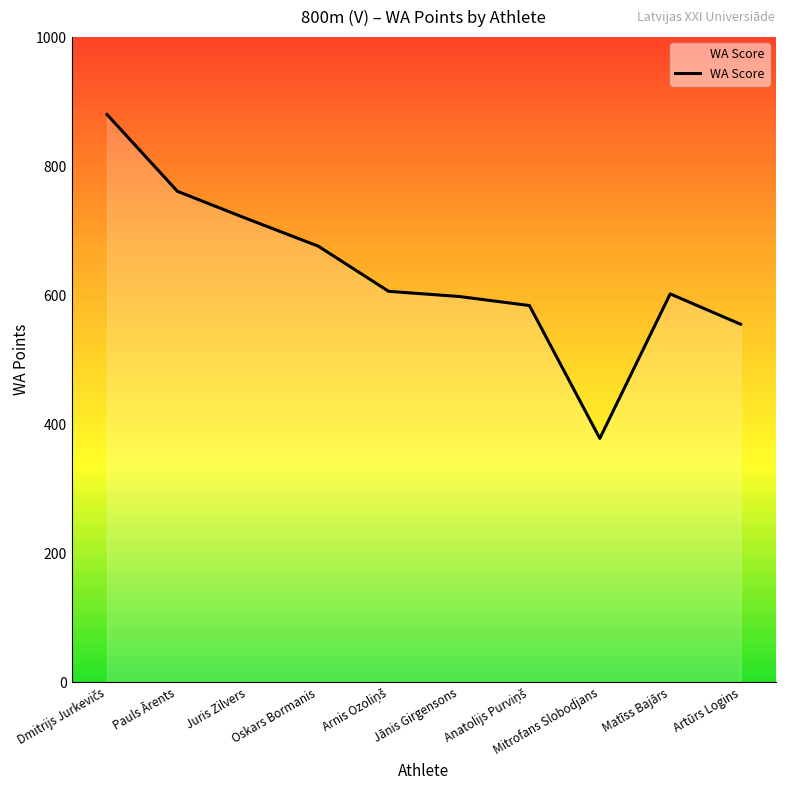

What is the greatest value displayed?

880